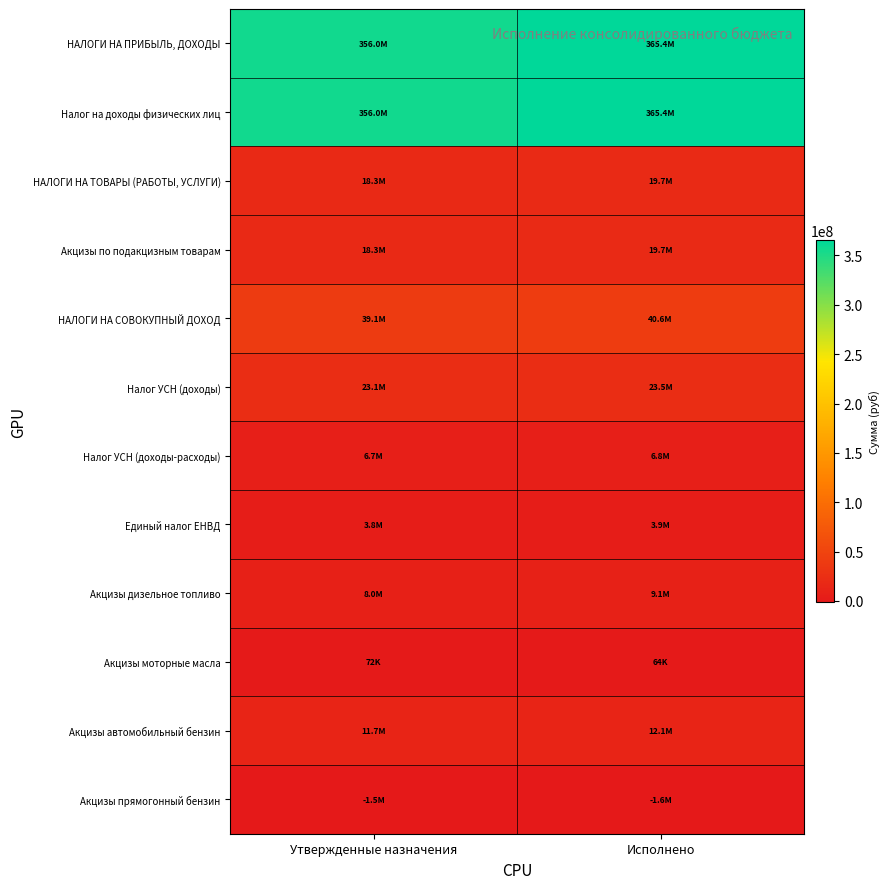

Which label corresponds to the largest value in the chart?

Исполнено